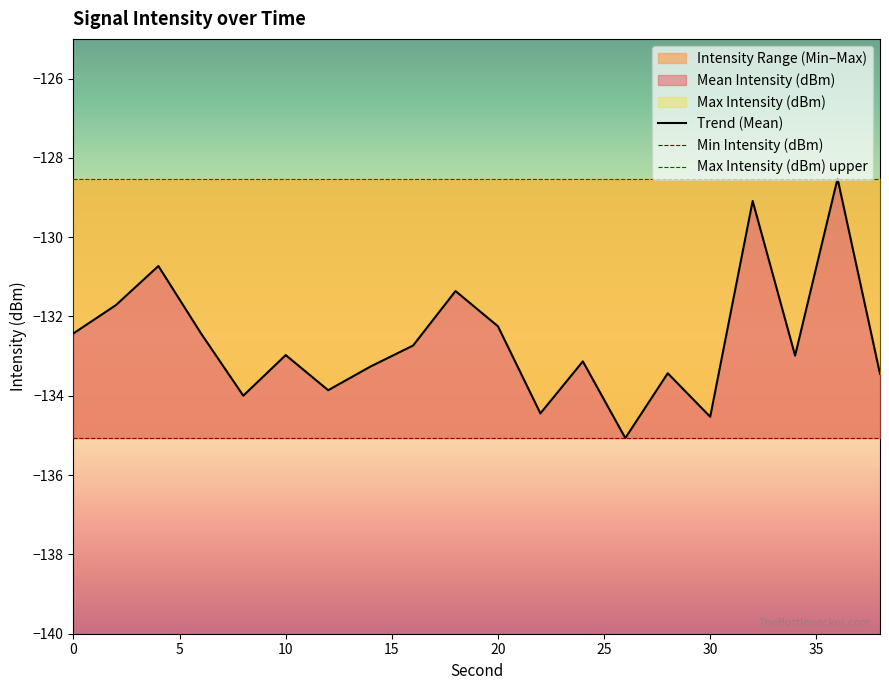

What is the minimum value for Trend (Mean)?

-135.1